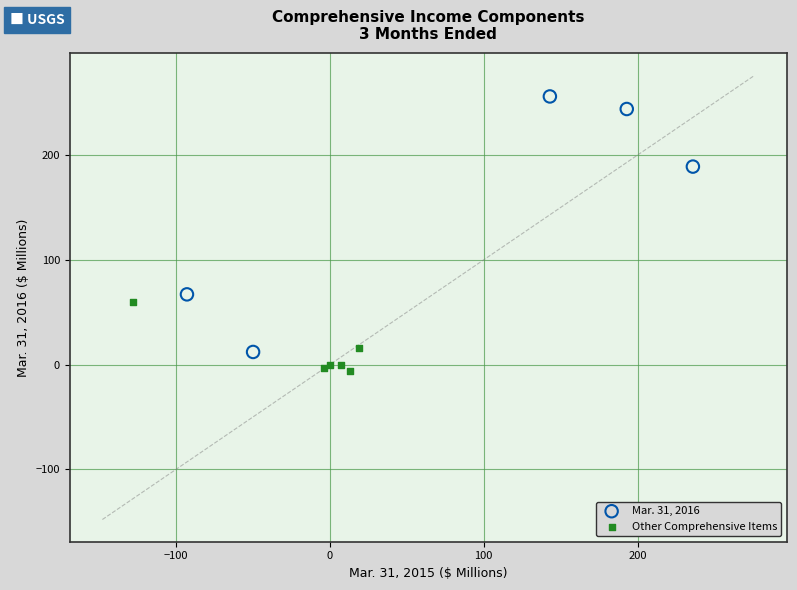

What are all the series names shown in the legend?

Mar. 31, 2016, Other Comprehensive Items